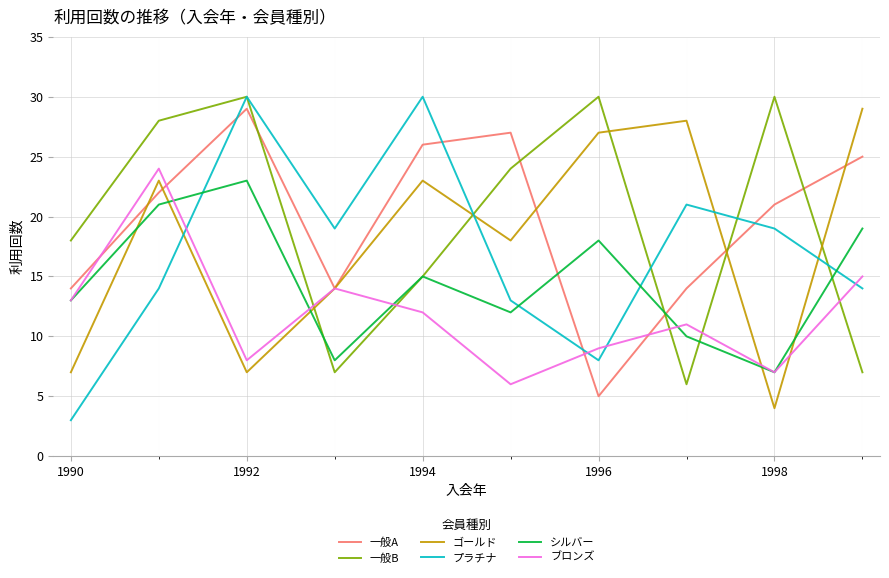

Which series ends up on top after the final intersection of 一般A and シルバー?

一般A